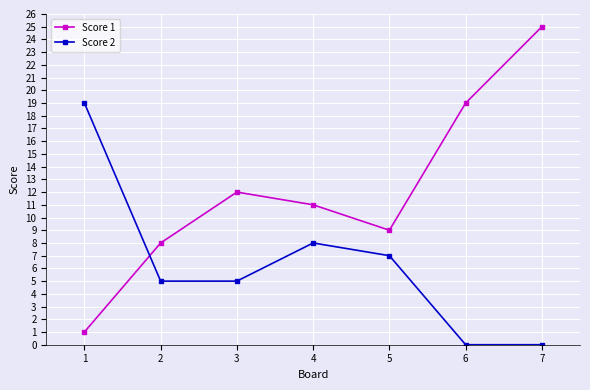

In Score 2, how many points are higher than both neighbors (excluding endpoints)?

1